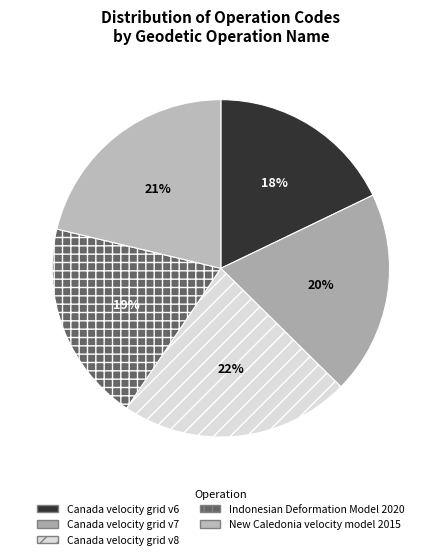

Is Canada velocity grid v8 the majority of the pie?

No